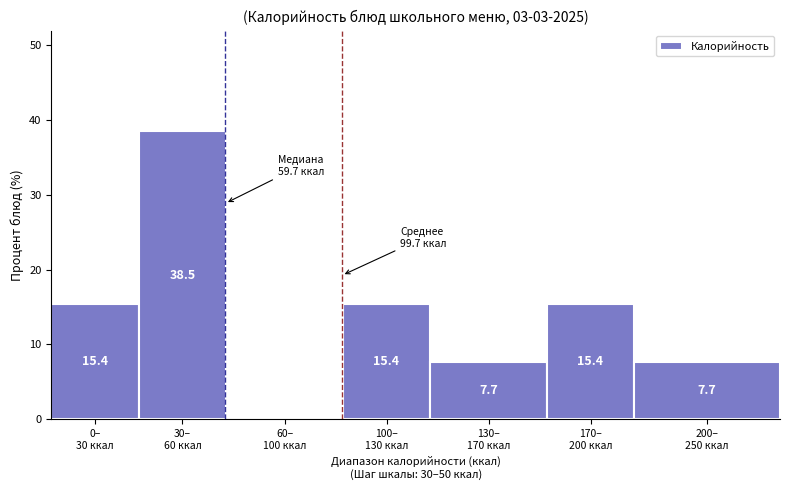

What is the maximum value shown in the chart?

38.5